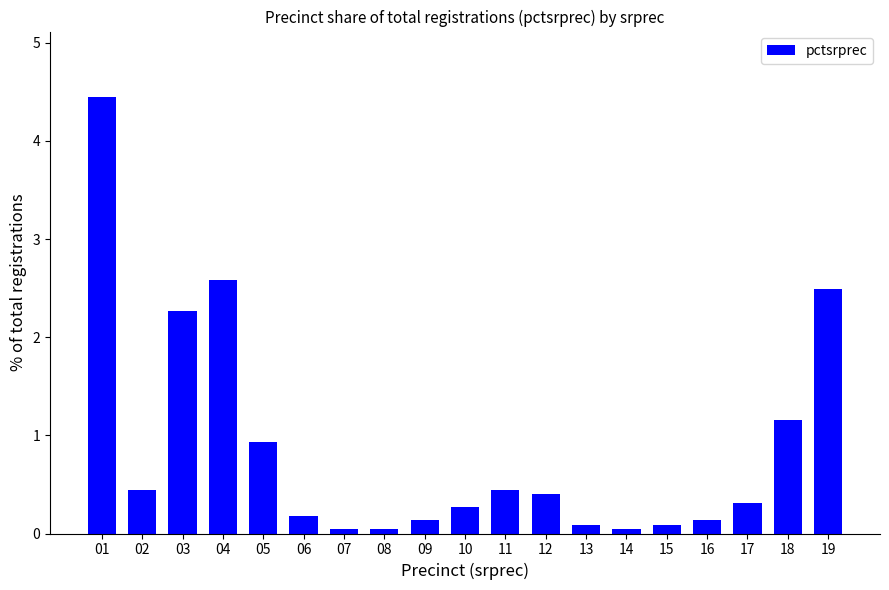

What is the change in value from 14 to 18?

+1.1